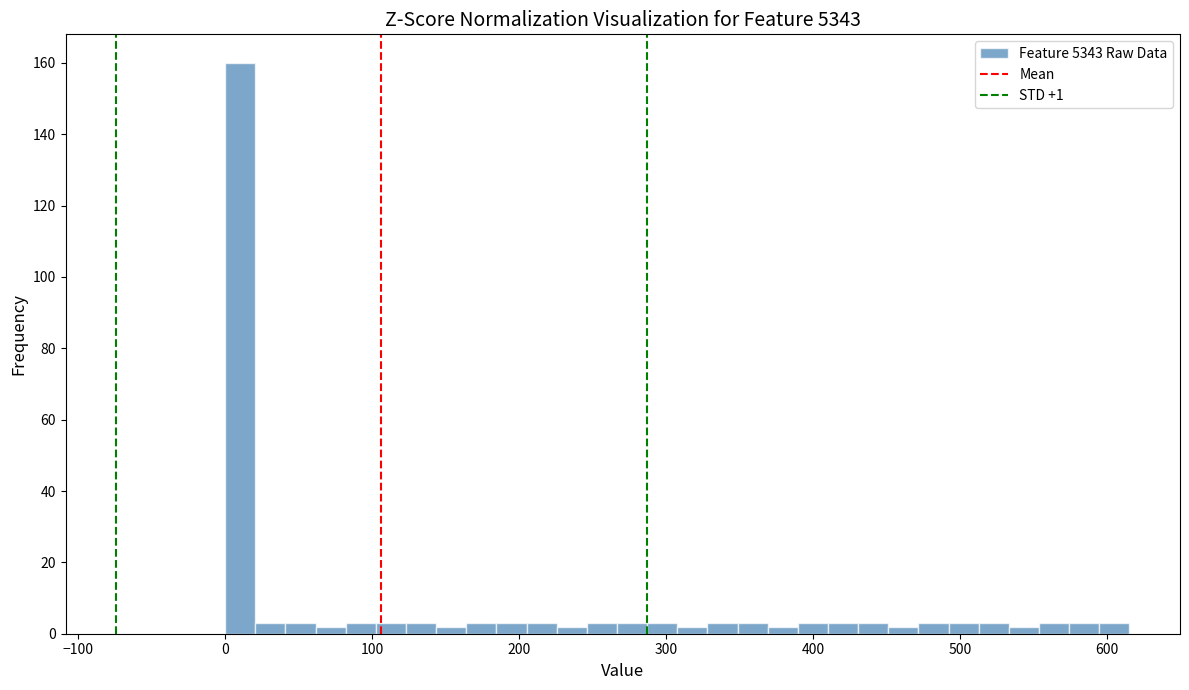

Around what value on the x-axis is the tallest bar? Give the approximate position of its centre, as read against the axis.

10